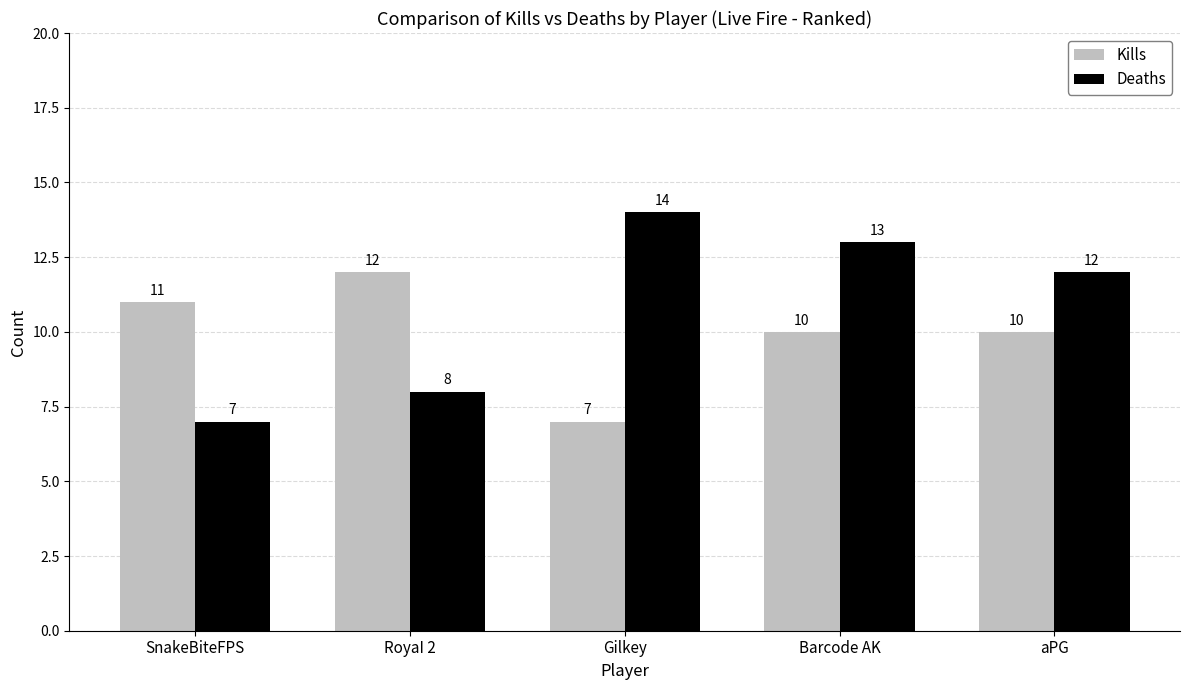

How many Deaths values are between 8 and 13?

3